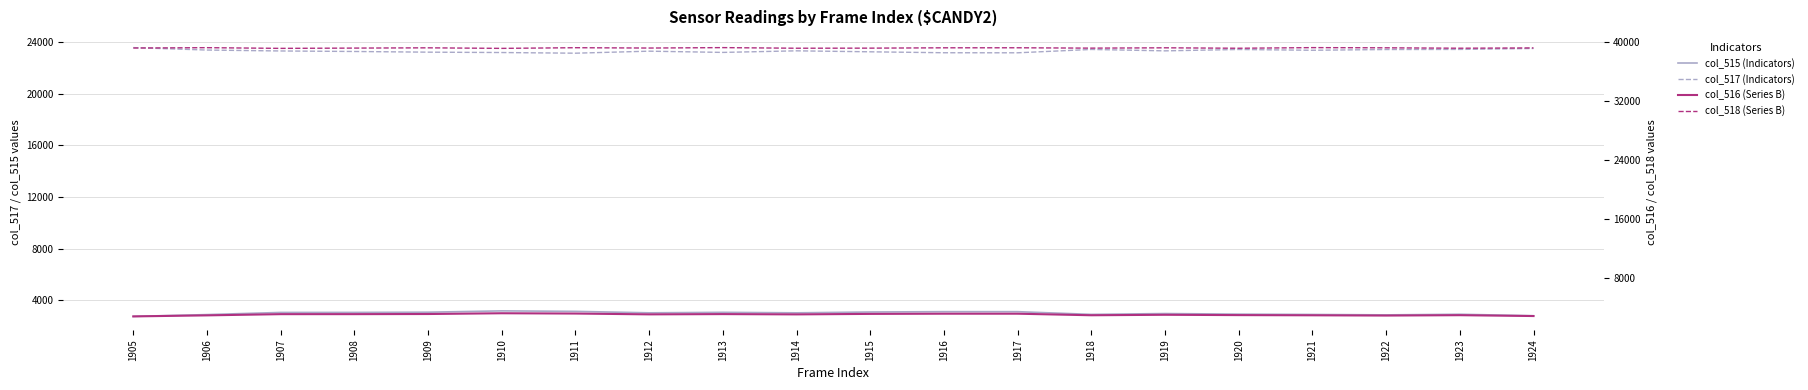

Reading left to right, what are all the values shown in this chart?

col_515: 2744	2885	3051	3053	3070	3173	3134	3022	3060	3021	3085	3112	3111	2901	2965	2920	2895	2862	2911	2795
col_517: 23586	23397	23326	23286	23233	23205	23153	23310	23214	23337	23261	23188	23184	23444	23335	23441	23380	23438	23446	23520
col_516: 2744	2885	3050	3052	3069	3173	3133	3022	3058	3019	3085	3112	3111	2900	2965	2920	2895	2860	2910	2794
col_518: 39205	39253	39158	39196	39232	39157	39248	39203	39261	39177	39189	39235	39240	39190	39235	39174	39260	39235	39178	39220